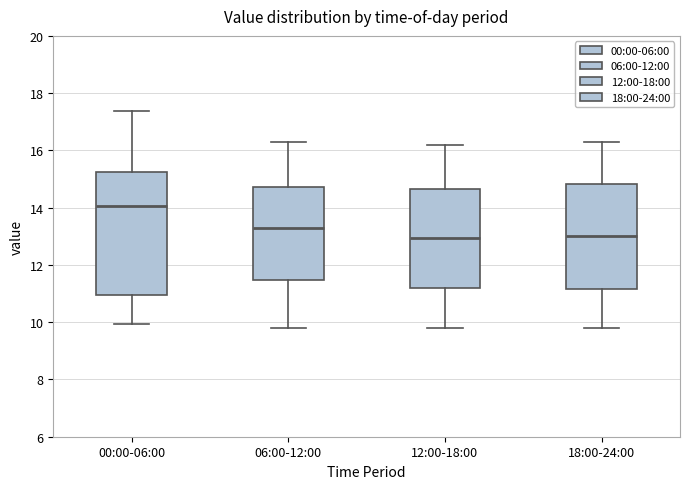

Where does the upper whisker of the box for 12:00-18:00 end on the y-axis? The values are not printed on the chart, so give them approximately, as read against the axis.

16.2